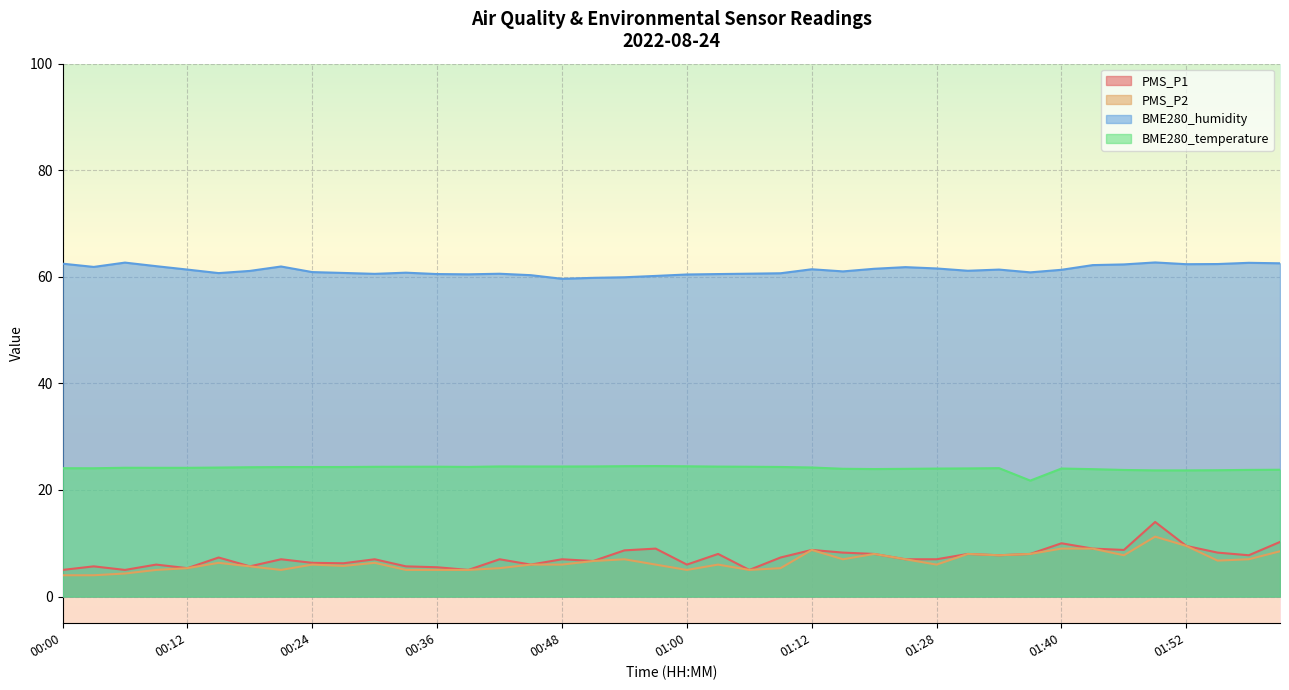

Which series has the largest total across all categories?

BME280_humidity